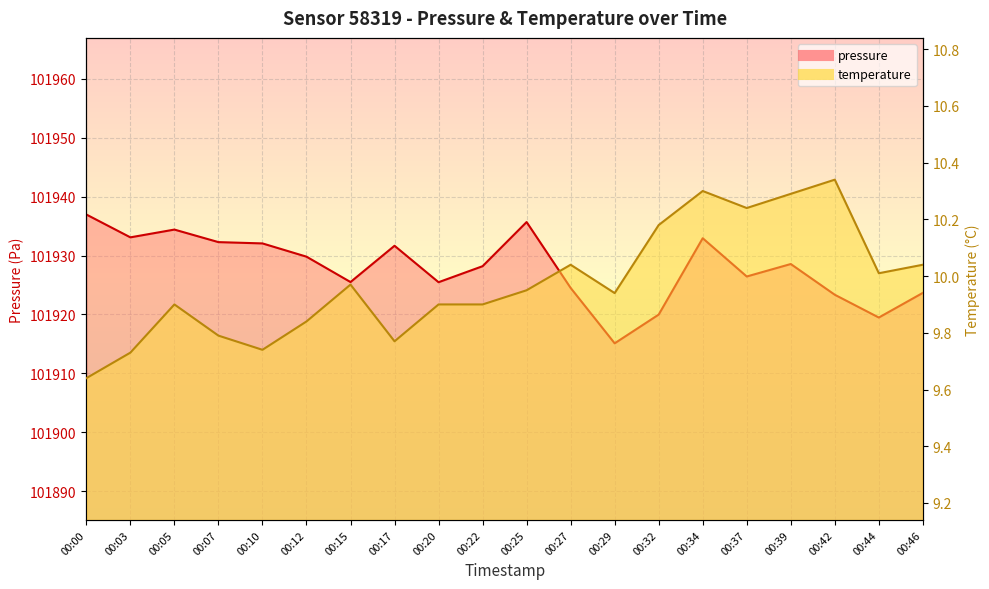

What is the sum of the temperature values at 00:05 and 00:46?

19.9